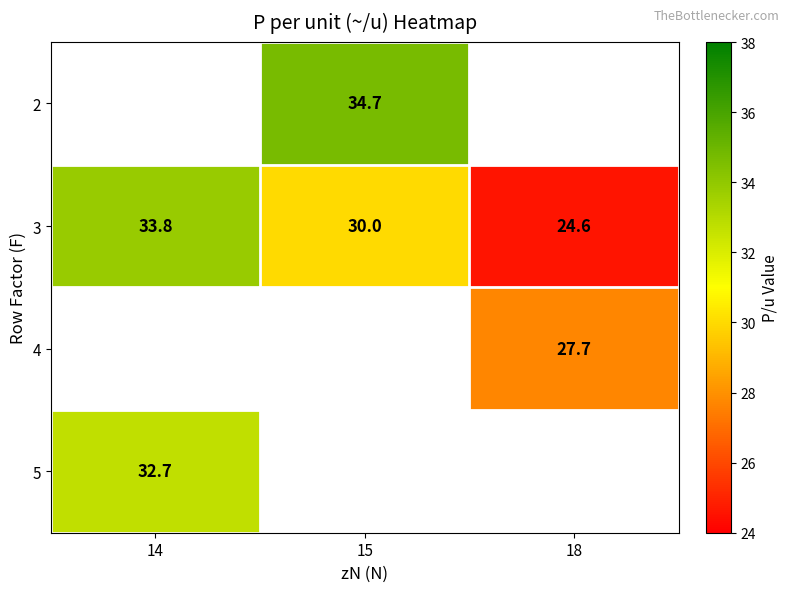

Which category has the highest value across all series?

15